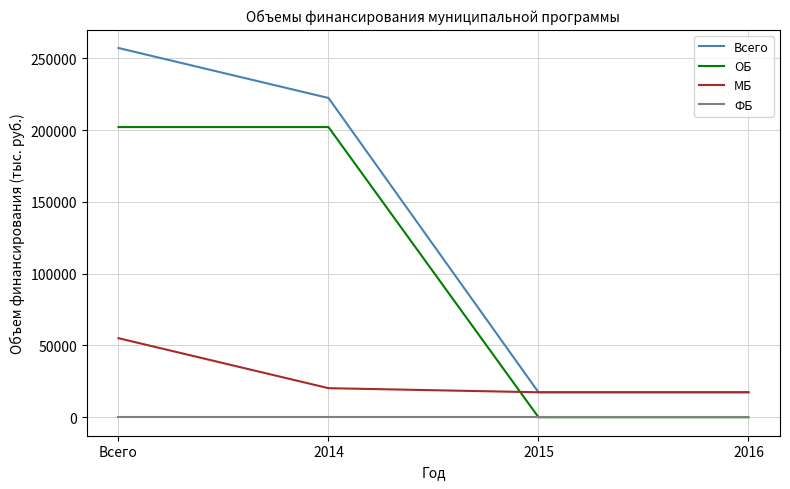

Which series has the largest range (max minus min)?

Всего